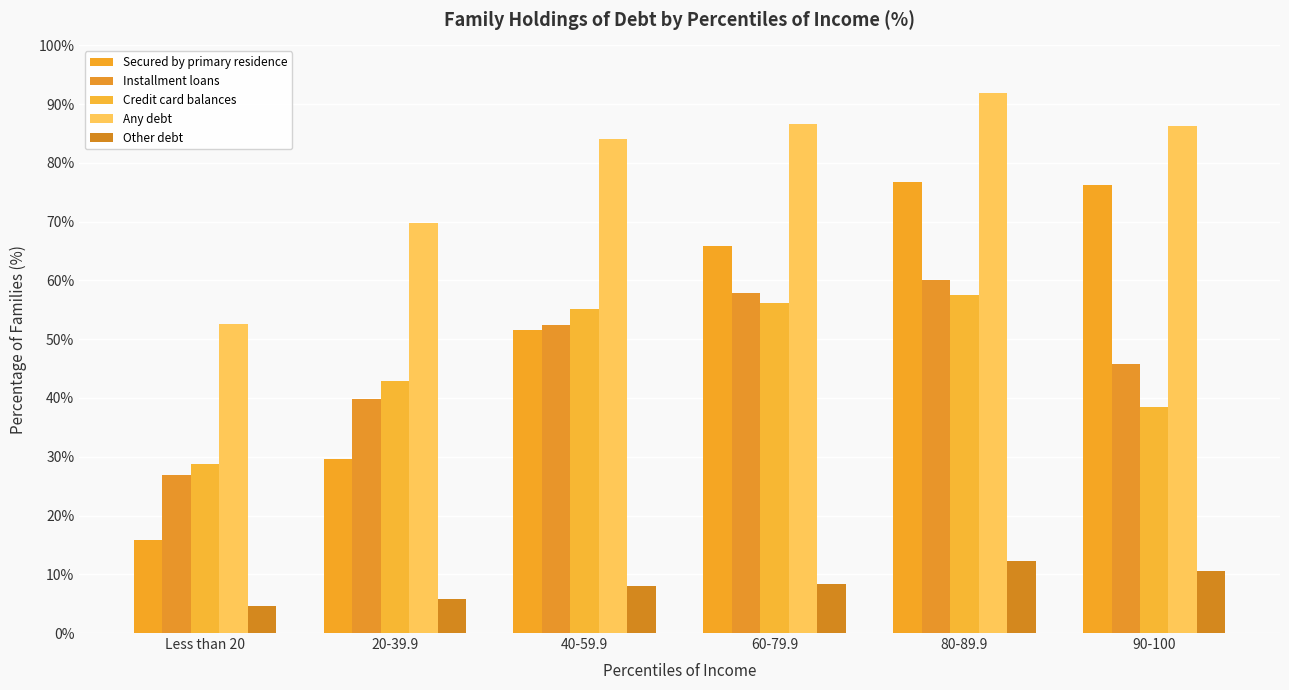

How many bars are there in each group?

5